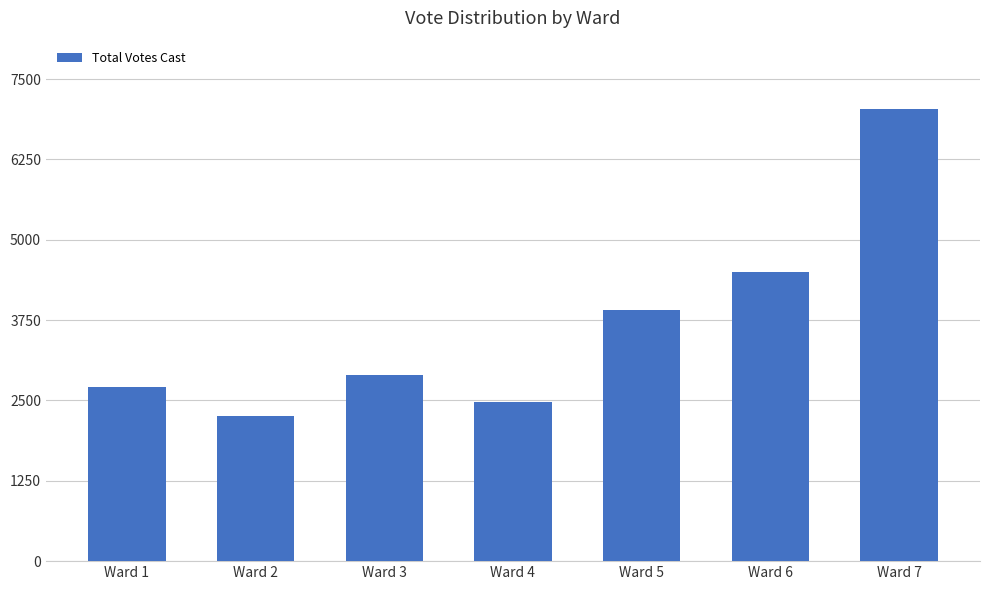

What is the value of the 5th bar from the left?

3913